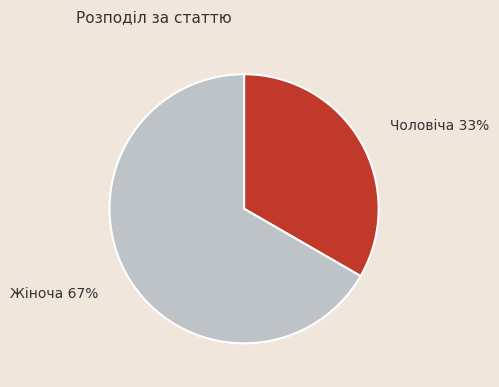

To the nearest percent, what percentage of the pie is Жіноча?

67%